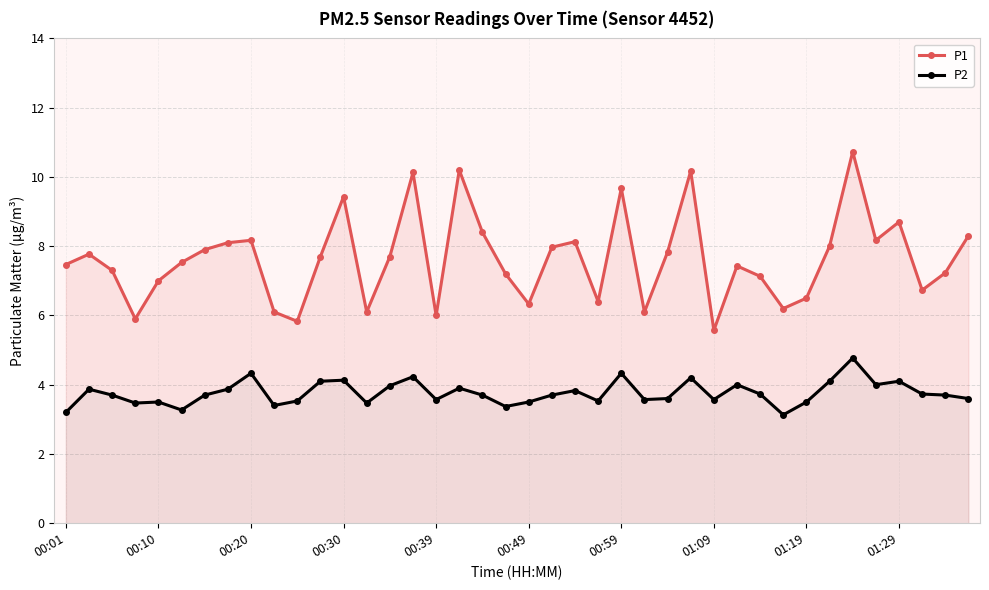

How many interior local peaks does the P1 series have?

11